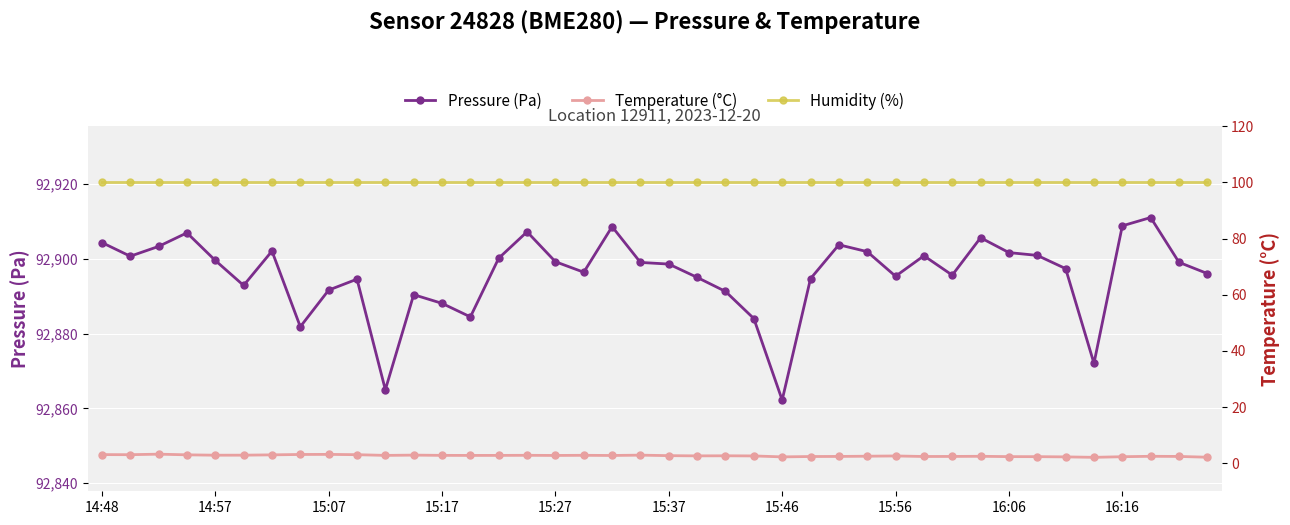

What is the spread (max minus min) of values at 31?

92903.2